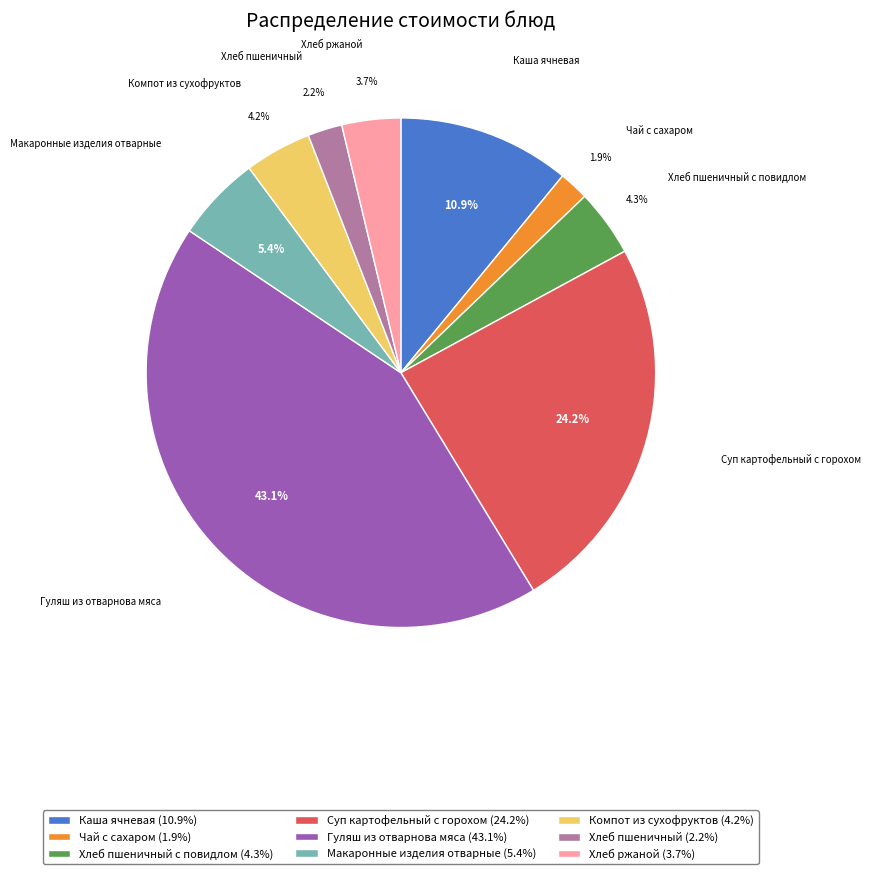

To the nearest percent, what is the difference between the largest and smallest slice percentages?

41%